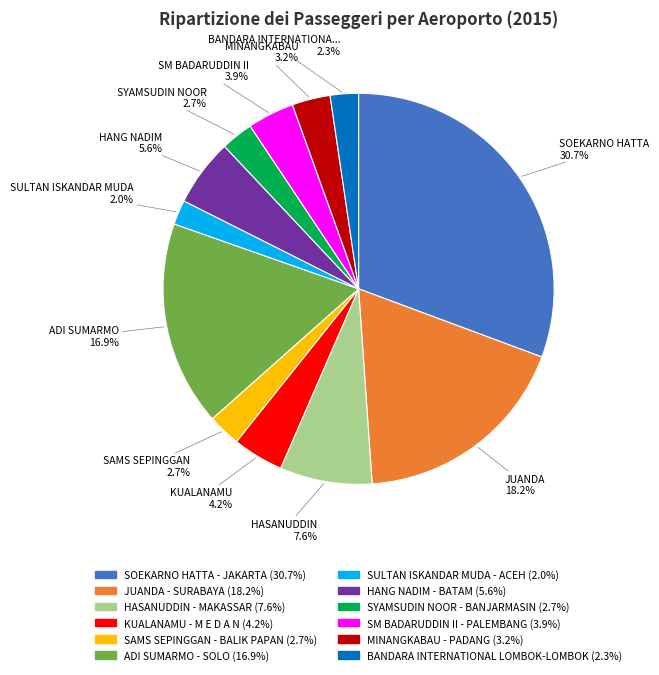

To the nearest percent, what is the difference between the JUANDA - SURABAYA and KUALANAMU - M E D A N slice percentages?

14%